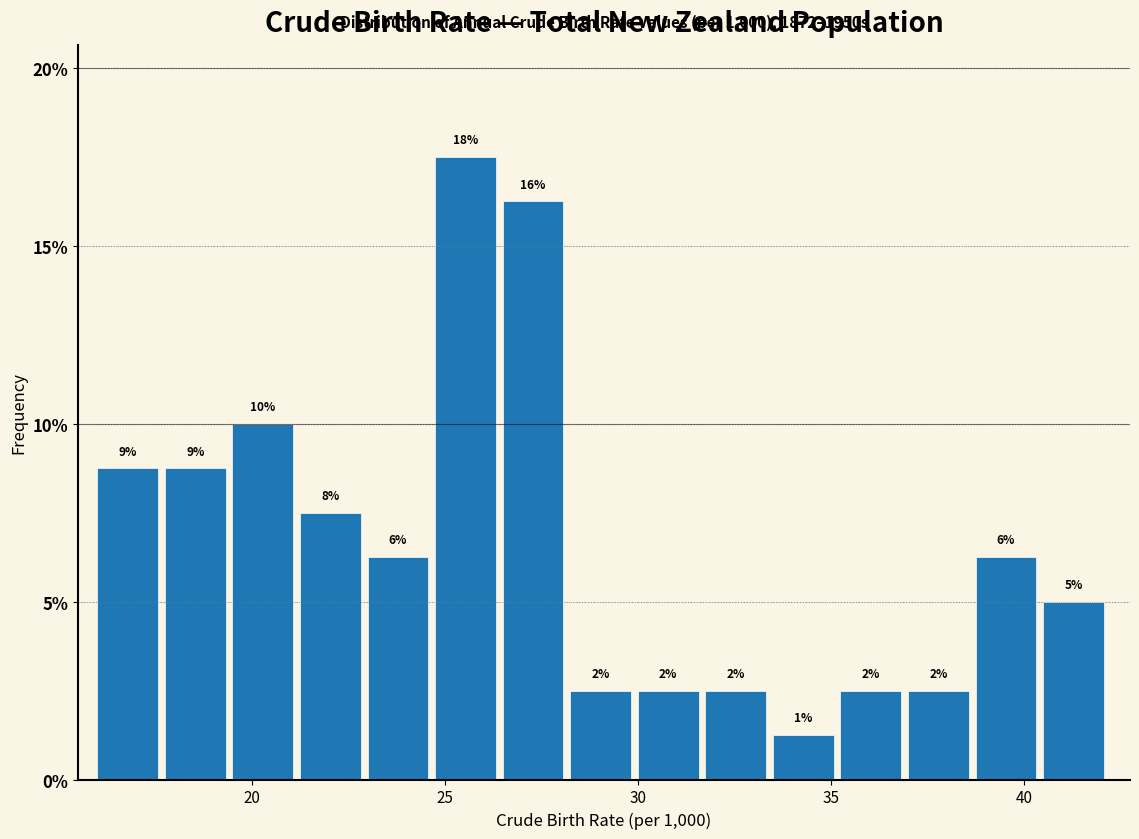

Around what value on the x-axis is the tallest bar? Give the approximate position of its centre, as read against the axis.

25.5